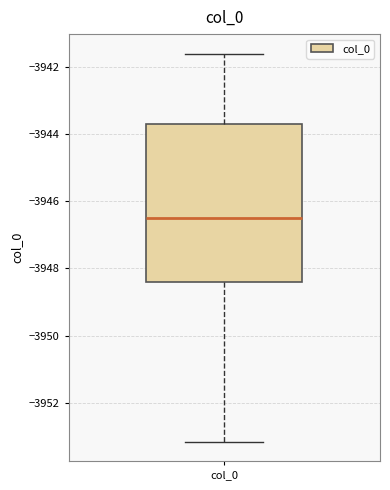

Read this box plot against the y-axis: the position of the median line, the range covered by the box, and the ends of both whiskers. The values are not printed on the chart, so give them approximately, as read against the axis.

median -3946.6, box -3948.4 to -3943.6, whiskers -3953.2 to -3941.6